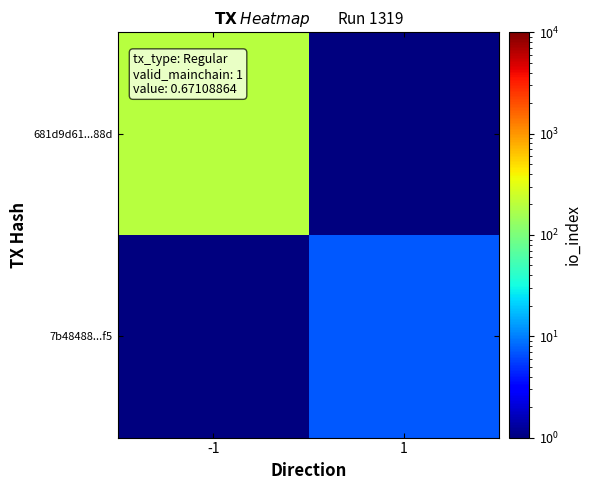

What is the spread (max minus min) of values at -1?

195.9